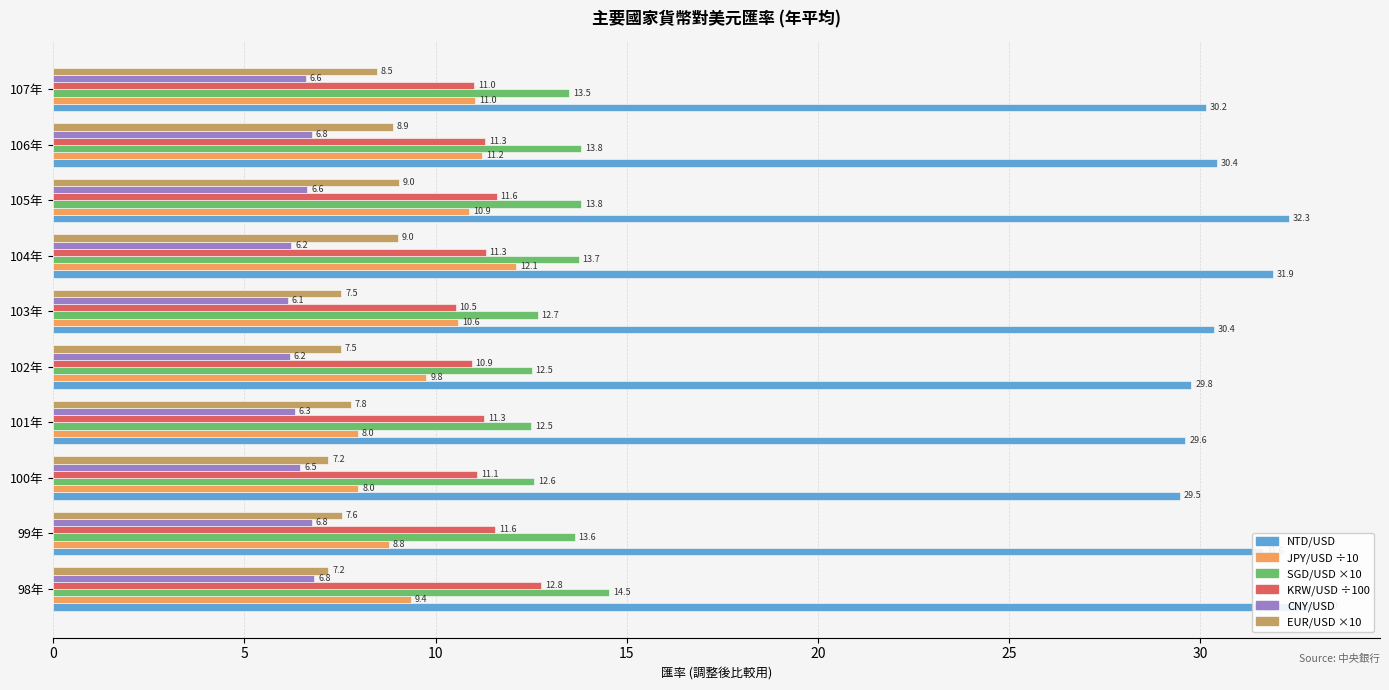

What position from the right is 103年?

5